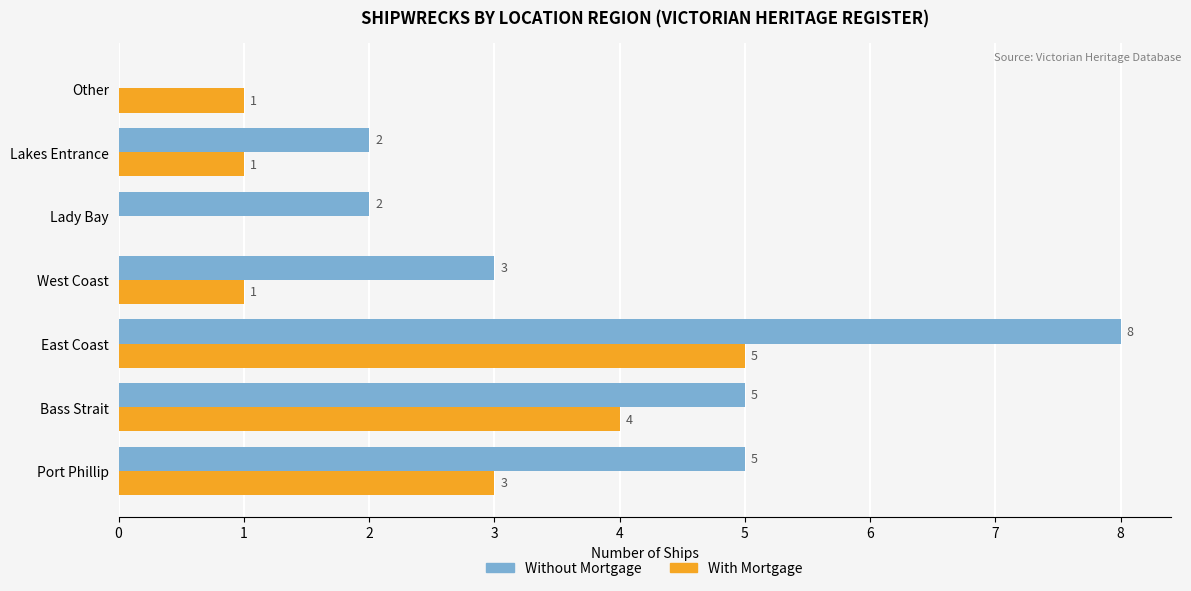

Is it true that With Mortgage equals 3 at Lady Bay?

False